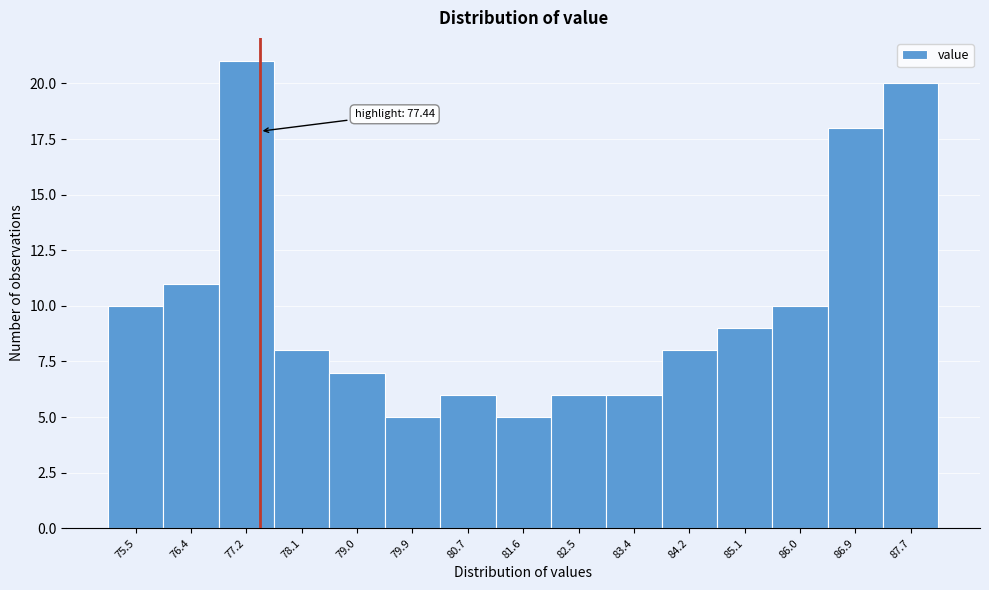

Over which range of the x-axis is the bar tallest?

76.8 to 77.7